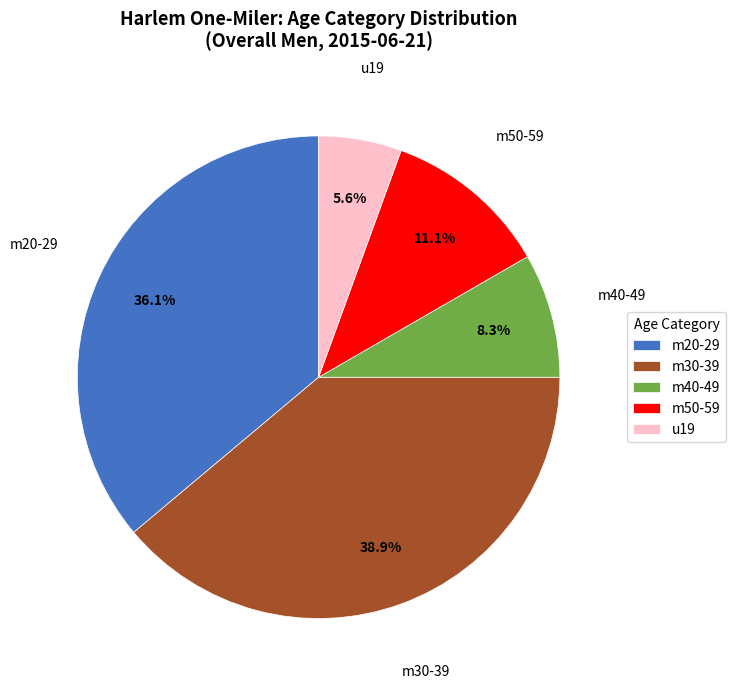

Between m40-49 and m30-39, which is larger?

m30-39